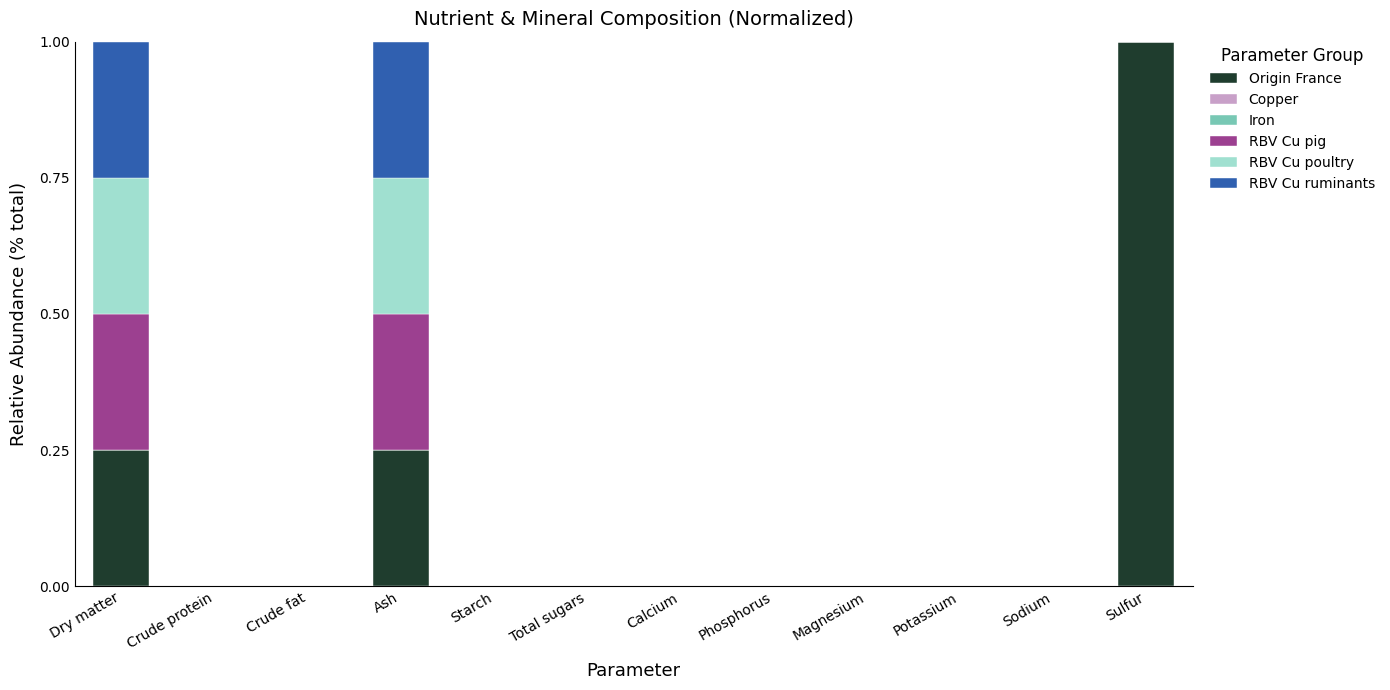

At which label does Origin France reach its peak?

Sulfur